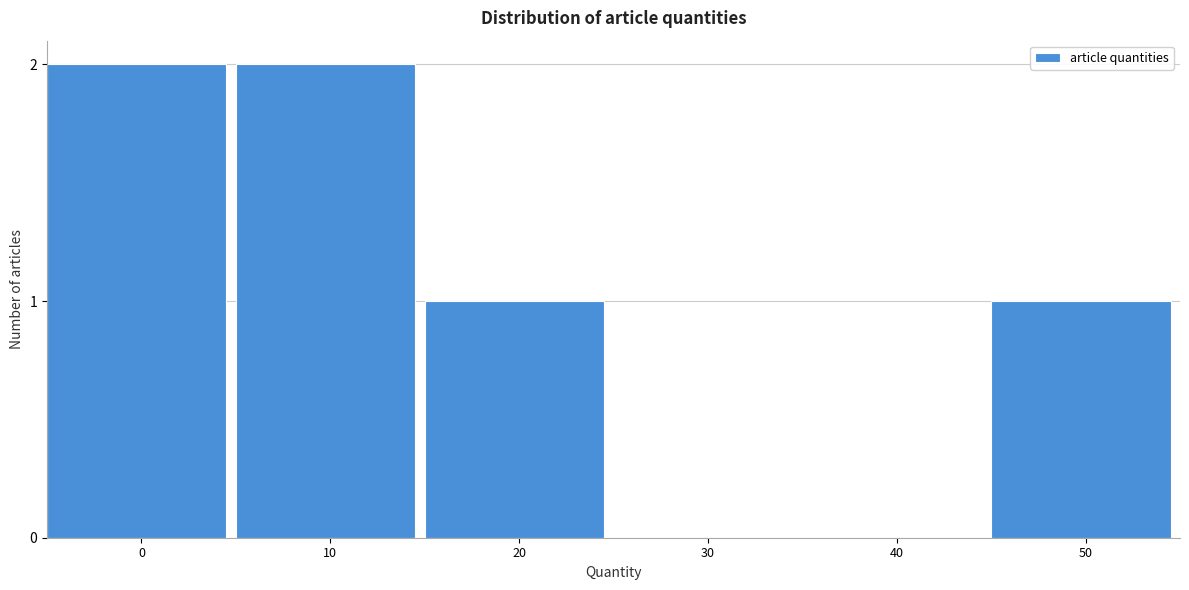

Reading left to right, extract all data points from this chart.

0=2	10=2	20=1	30=0	40=0	50=1